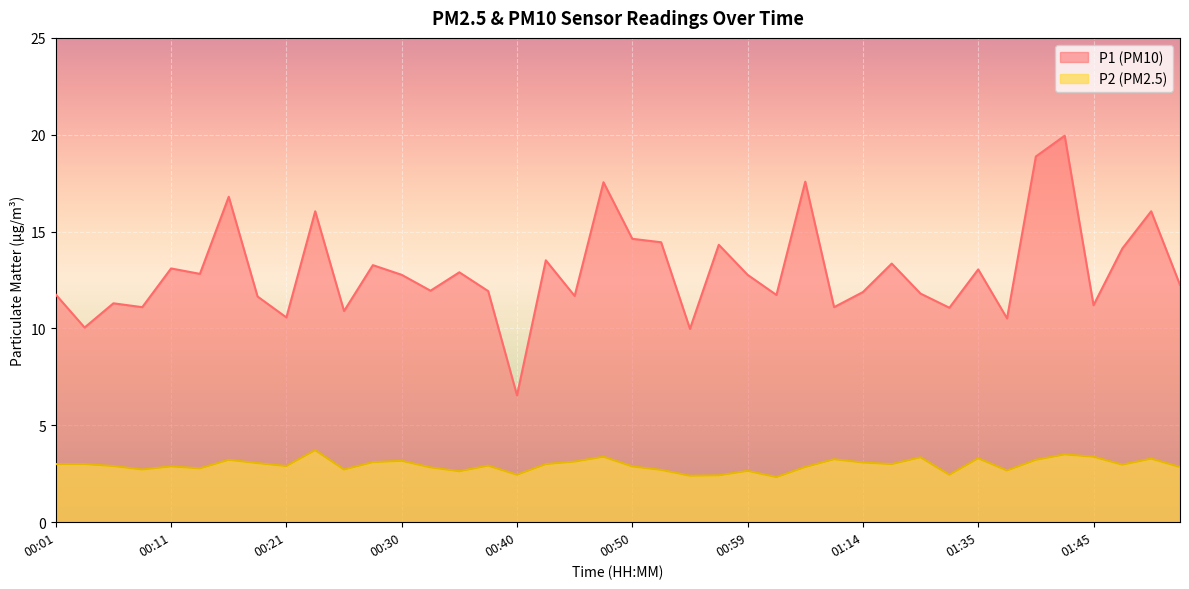

Reading right to left, extract all data points from this chart.

P1: 12.2	16.1	14.1	11.2	19.9	18.9	10.5	13.1	11.1	11.8	13.3	11.9	11.1	17.6	11.7	12.8	14.3	10.0	14.4	14.6	17.6	11.7	13.5	6.5	11.9	12.9	11.9	12.8	13.3	10.9	16.1	10.6	11.7	16.8	12.8	13.1	11.1	11.3	10.1	11.8
P2: 2.9	3.3	3.0	3.4	3.5	3.2	2.7	3.3	2.5	3.4	3.0	3.1	3.2	2.9	2.3	2.6	2.4	2.4	2.7	2.9	3.4	3.1	3.0	2.5	2.9	2.6	2.8	3.2	3.1	2.7	3.7	2.9	3.0	3.2	2.8	2.9	2.7	2.9	3.0	3.0